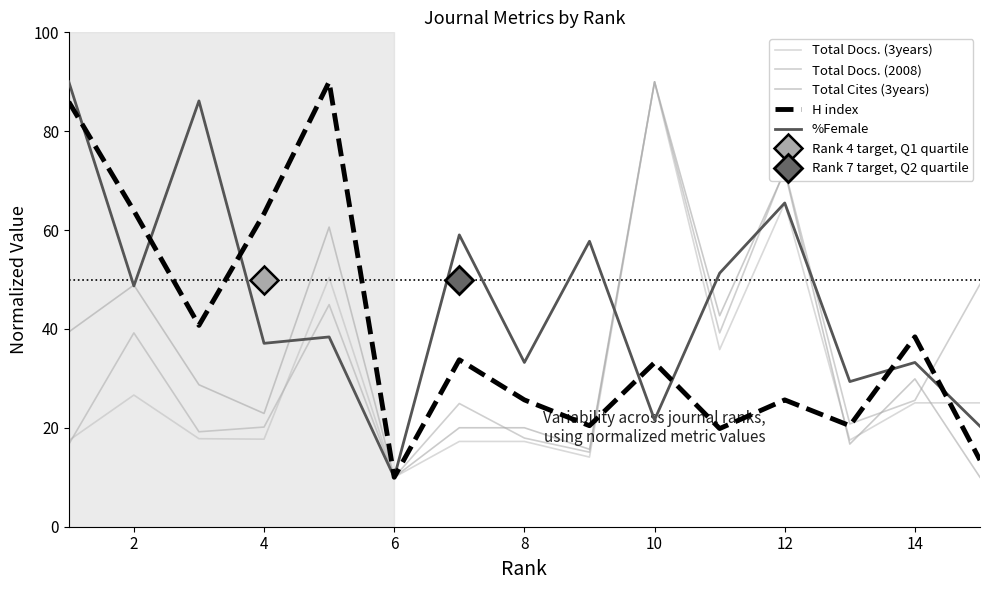

What is the sum of all Total Cites (3years) values?

527.5